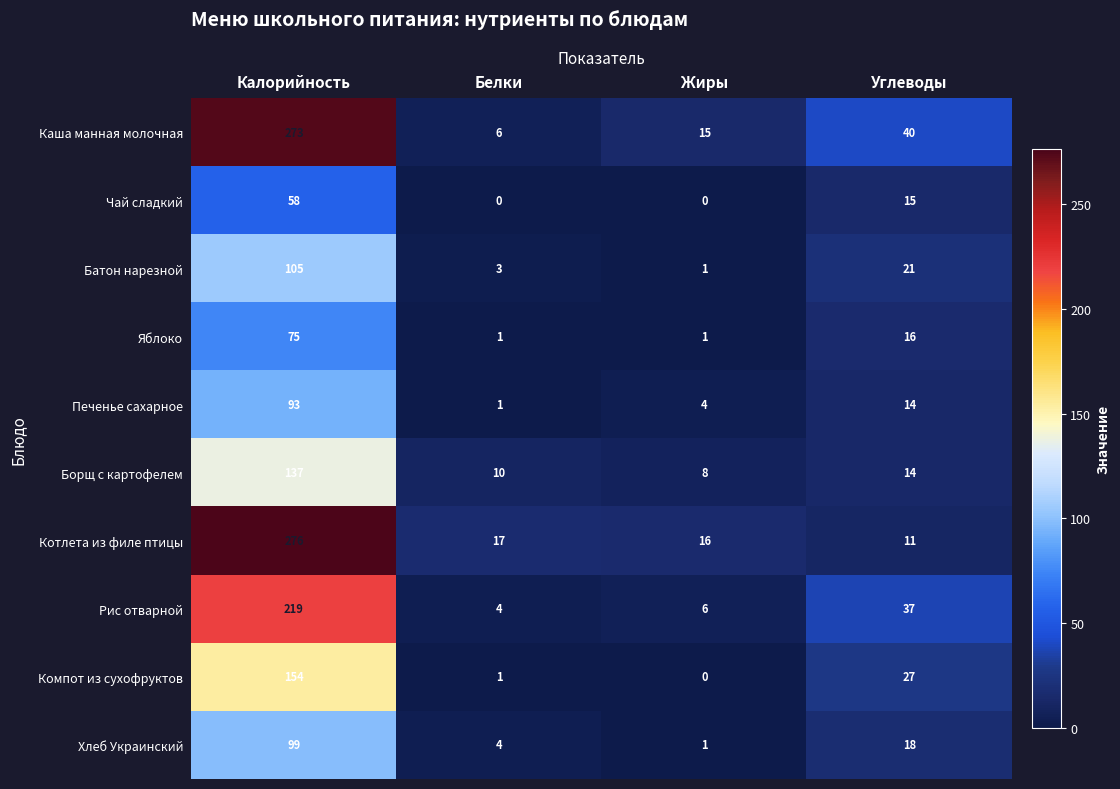

At which category is the sum across all series the highest?

Калорийность